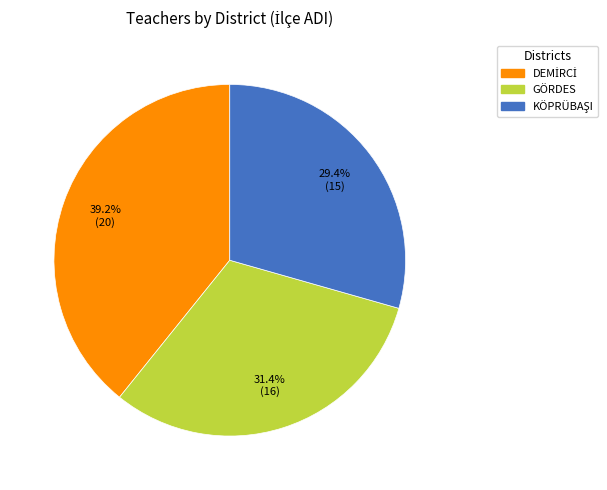

Does any single category account for the majority?

No